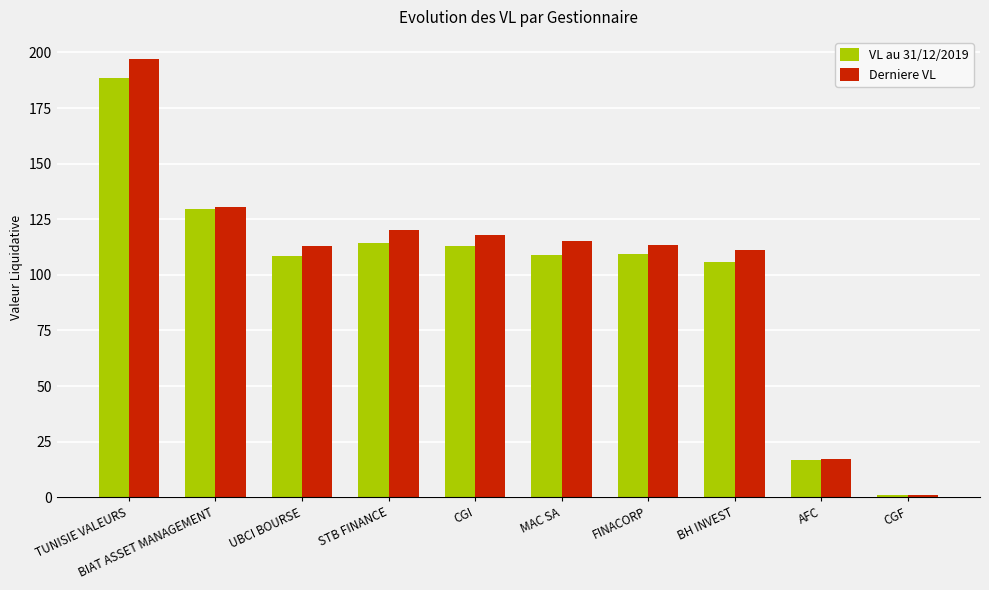

What is the lowest value of the VL au 31/12/2019 series?

1.2